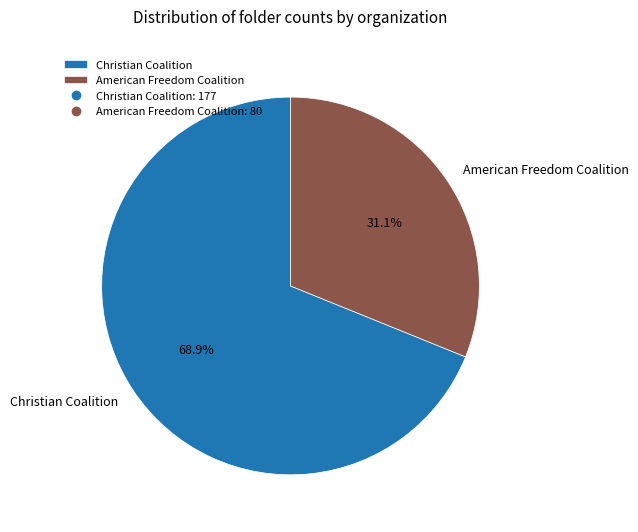

Is it true that American Freedom Coalition is 26% of the pie?

False